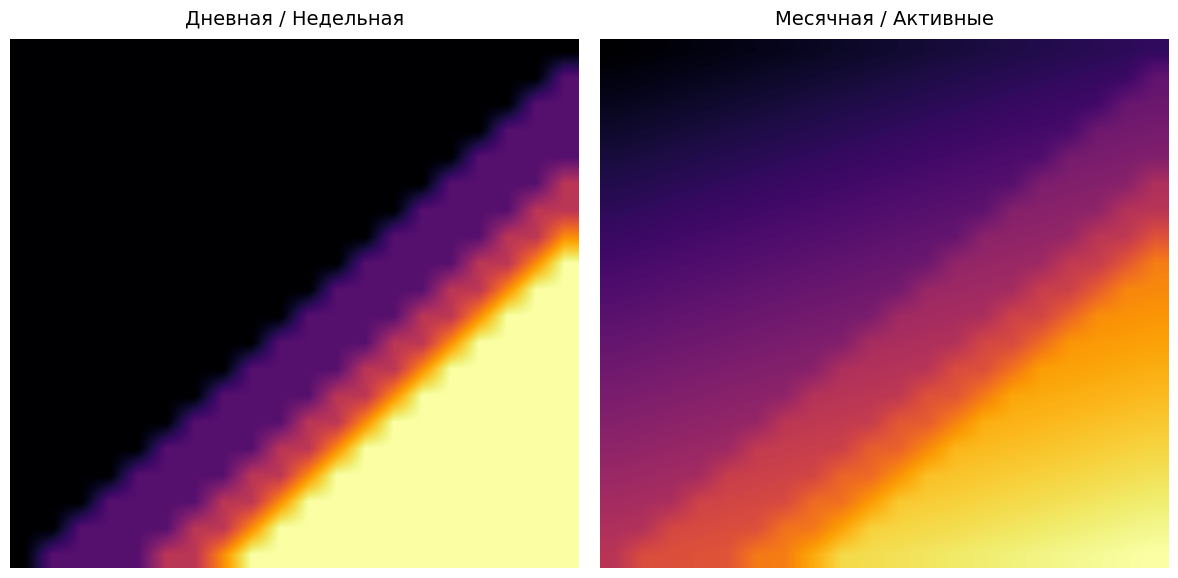

At which category is the sum across all series the highest?

19